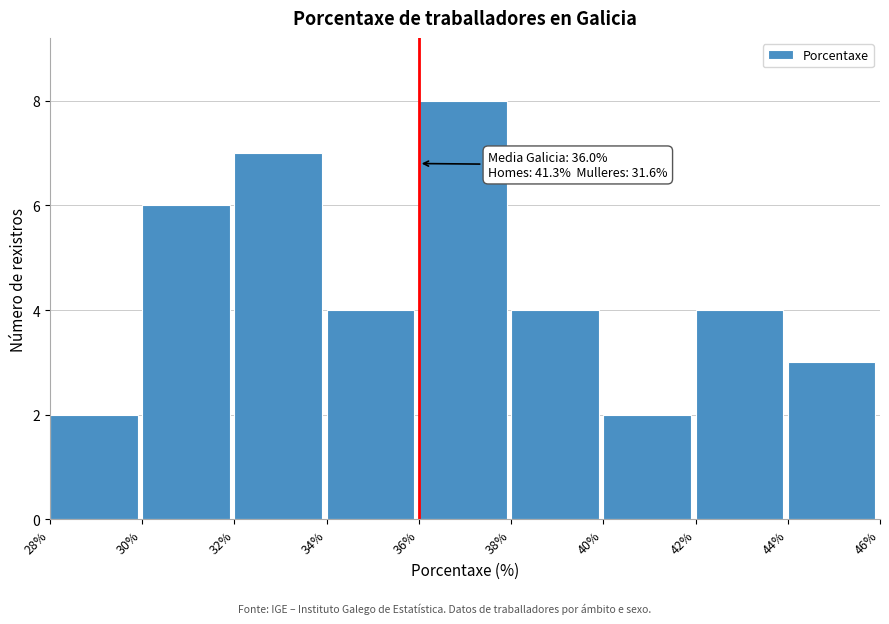

Over which range of the x-axis is the bar tallest?

36% to 38%